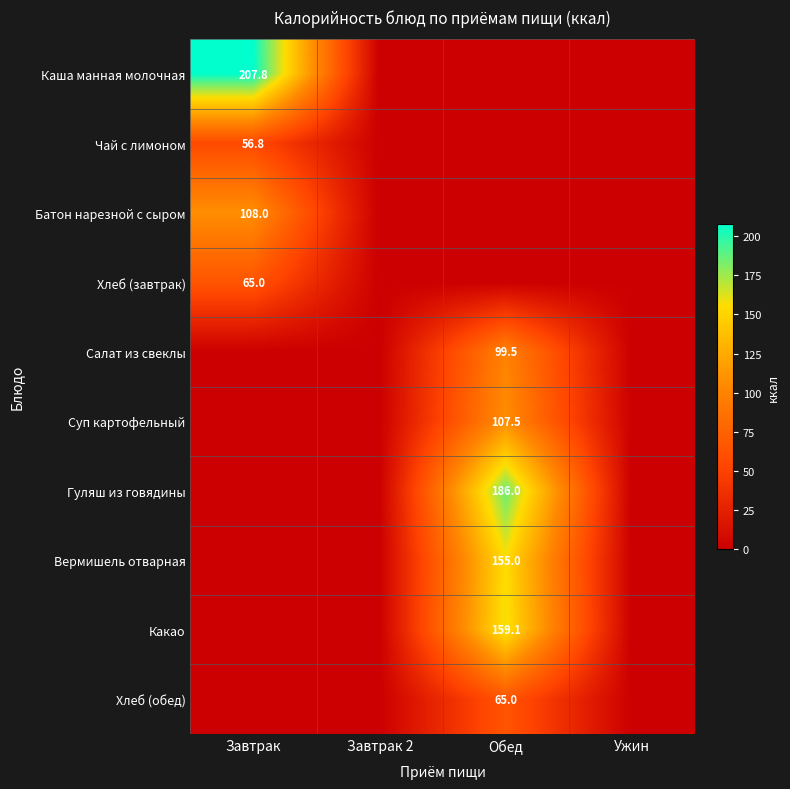

The Вермишель отварная series shows 155.0 at Обед. True or false?

True